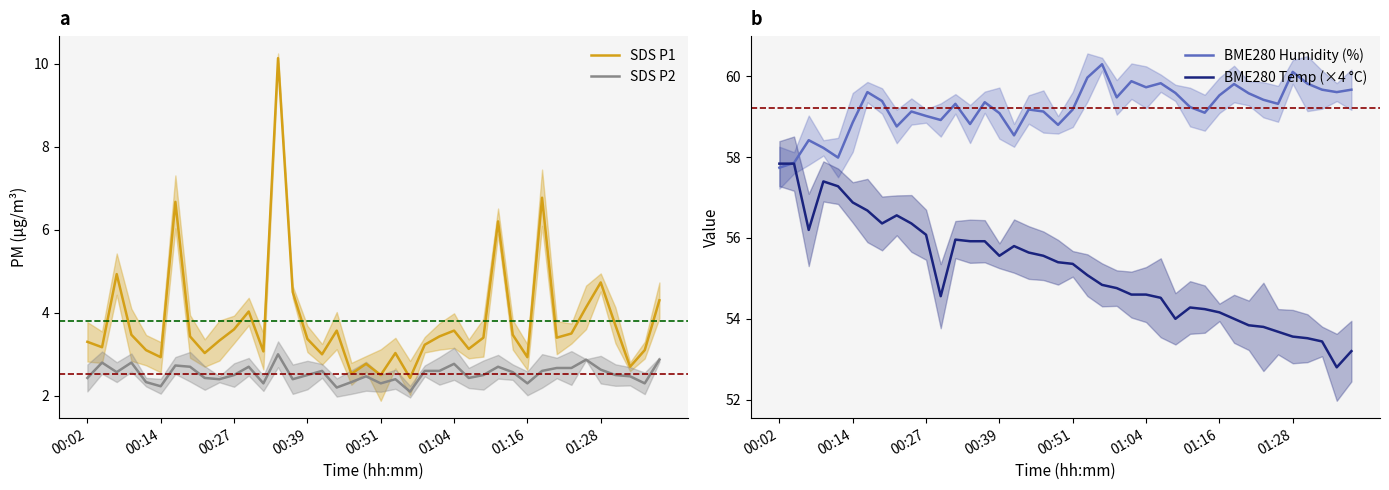

The SDS P1 series shows 2.9 at 01:16. True or false?

True